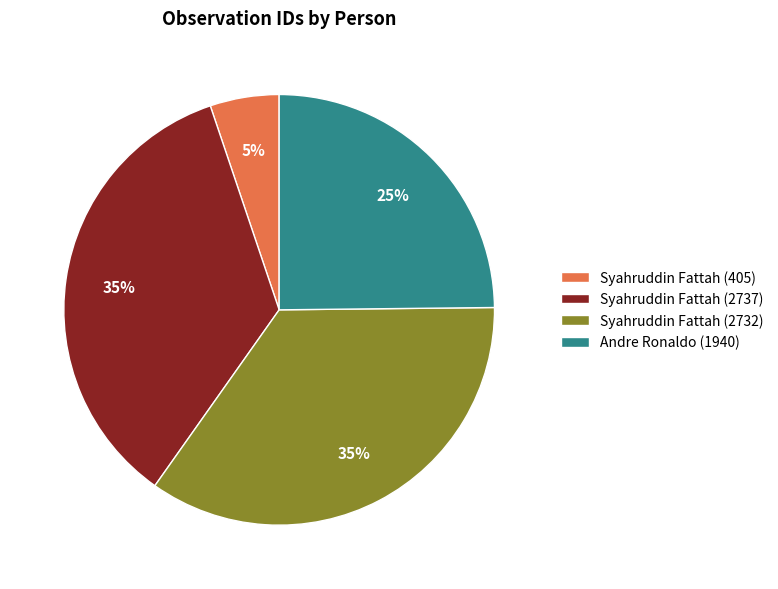

How many slices are in this pie chart?

4